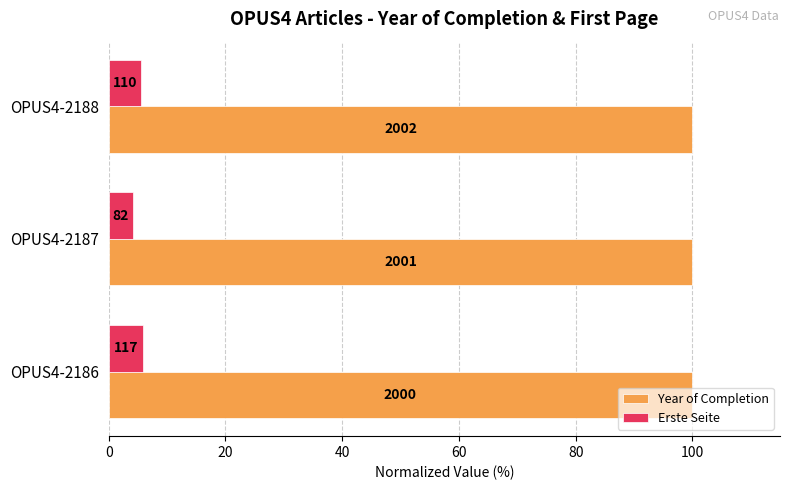

Reading right to left, list all the values displayed in this chart.

Year of Completion: 100.0	100.0	99.9
Erste Seite: 5.5	4.1	5.8